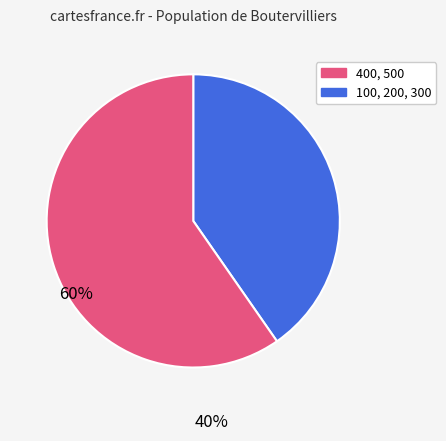

Is there any slice that represents more than half of the pie?

Yes